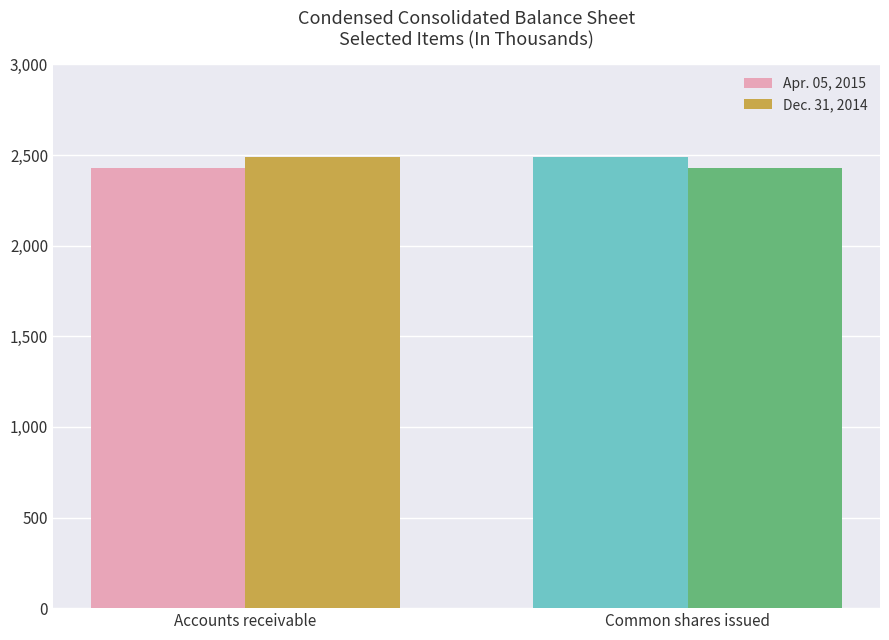

How many data points in Apr. 05, 2015 are less than 2491?

1